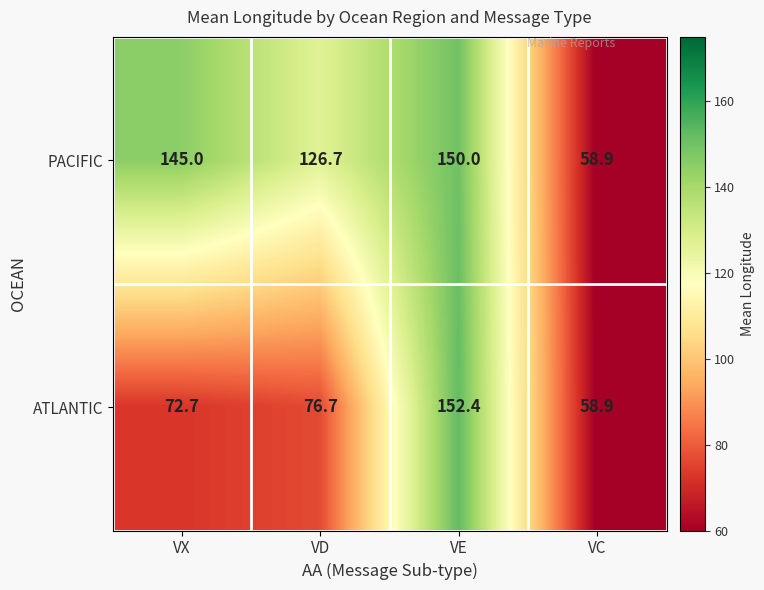

What is the difference between the highest and lowest values at VD?

50.0